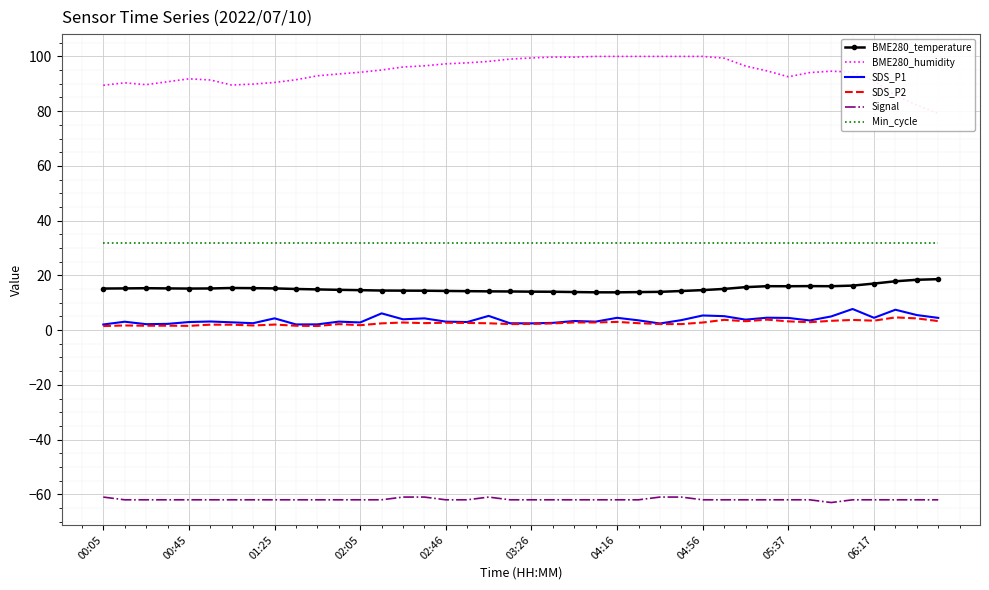

How many data points does each series have?

40